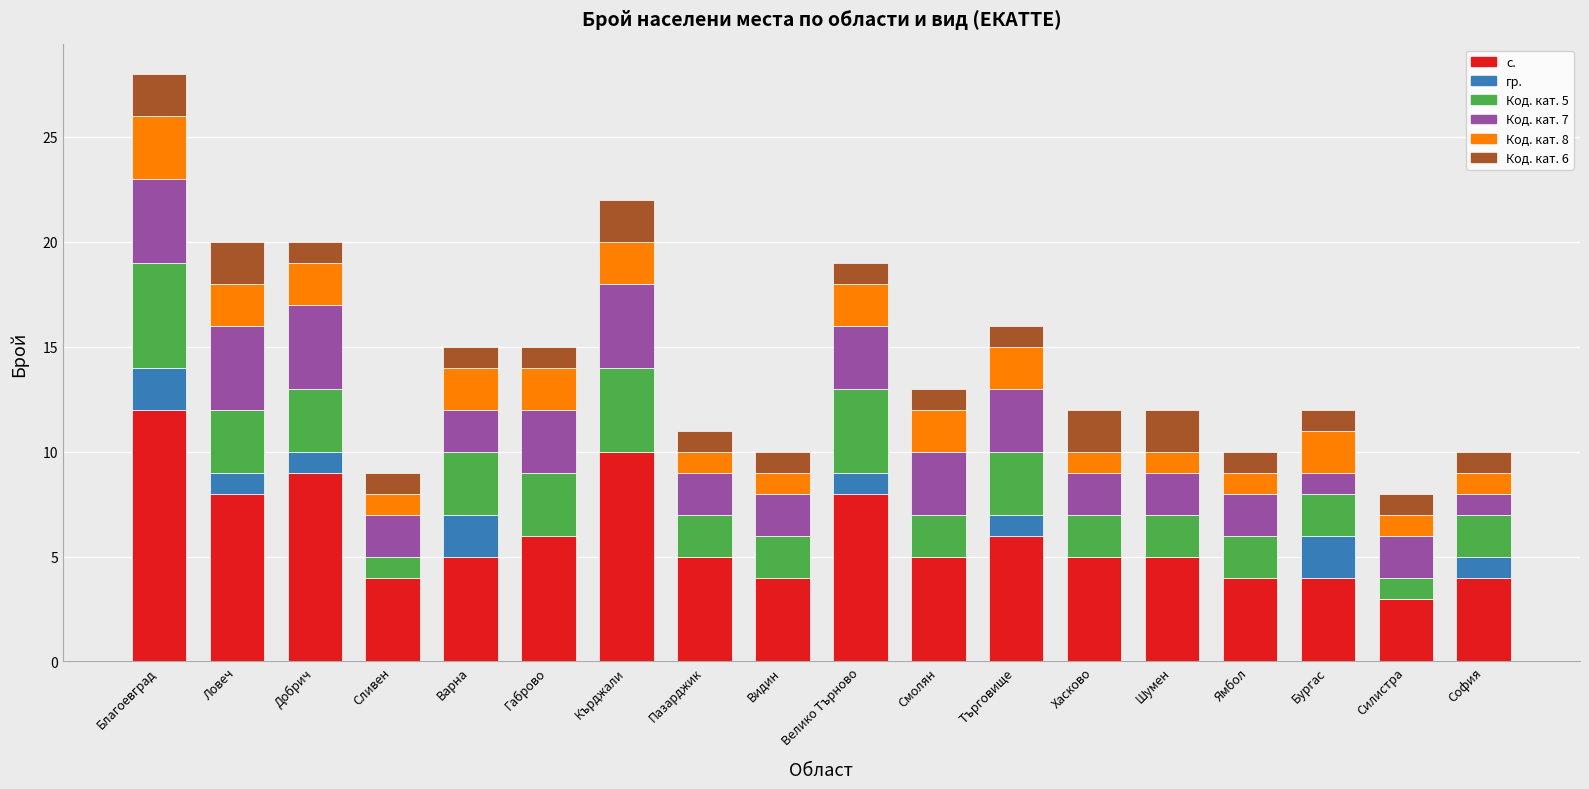

At which category is the sum across all series the highest?

Благоевград